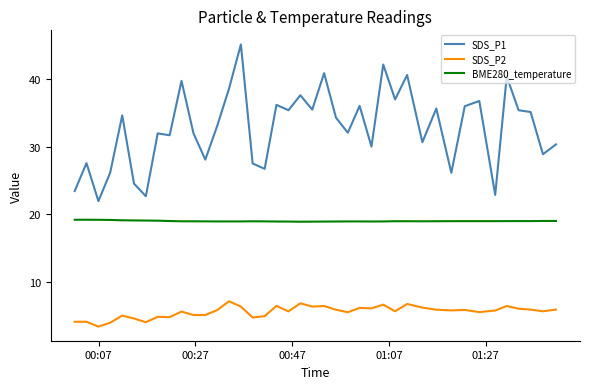

What is the maximum value shown in the chart?

45.2